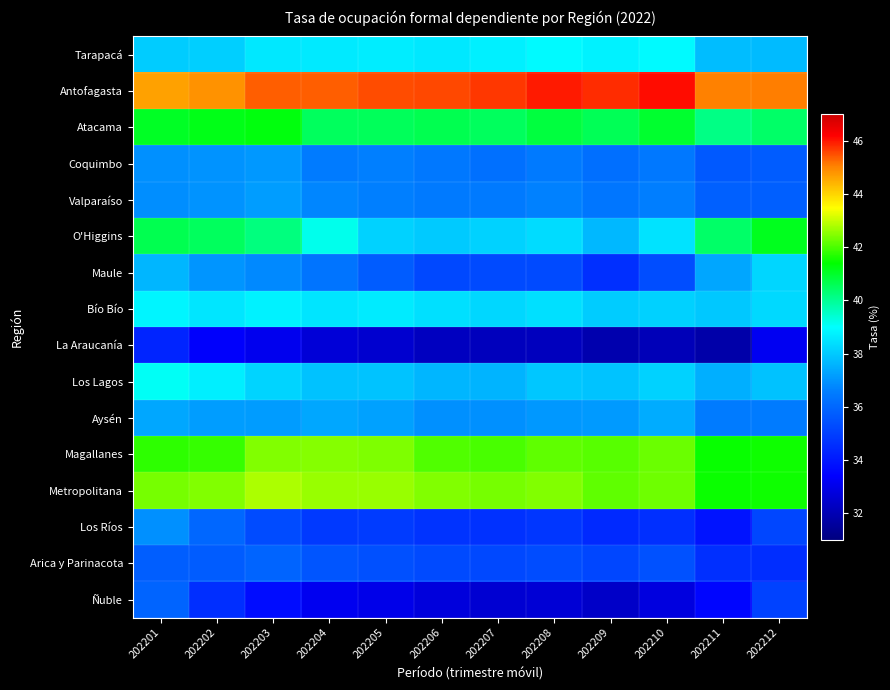

Which has a higher value, 202210 or 202205?

202210